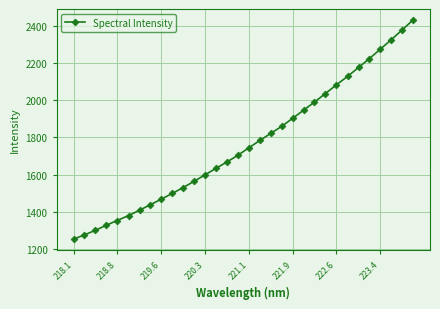

What is the value of the 23rd point from the left?

1989.0